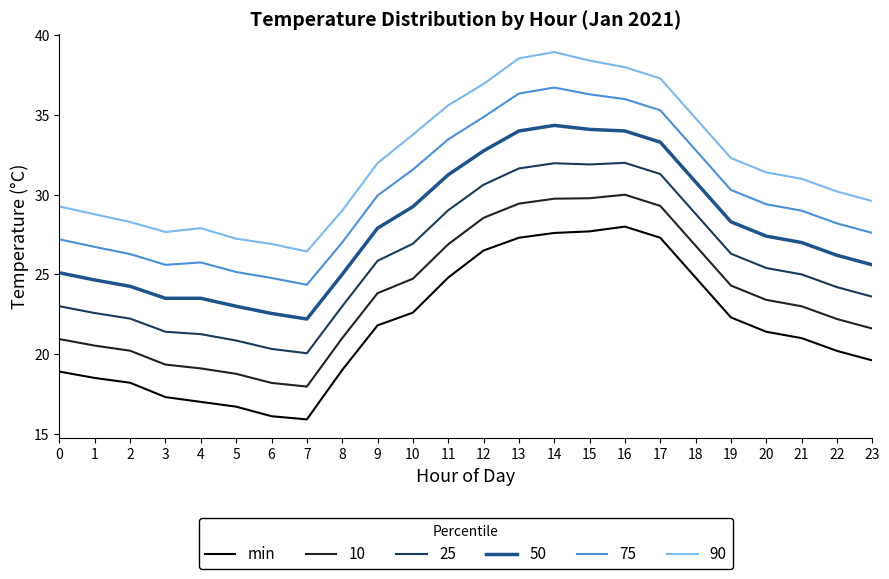

List the series in order of their peak value, lowest first.

min, 10, 25, 50, 75, 90